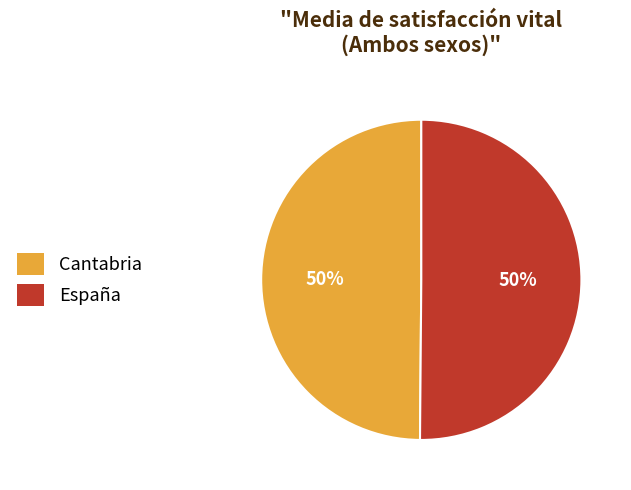

To the nearest percent, what percentage of the pie is España?

50%